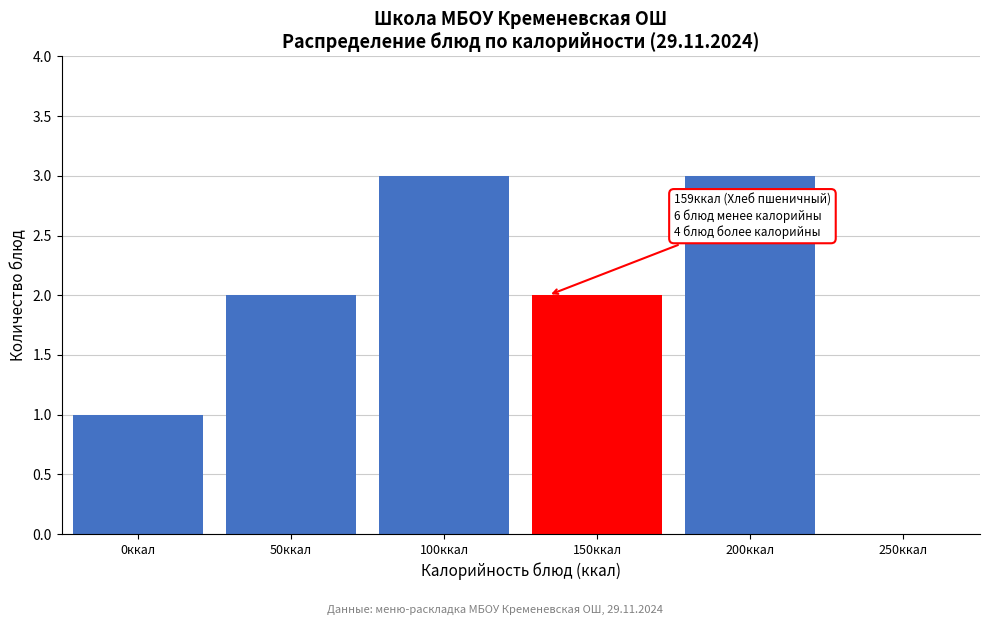

Reading left to right, list all the values displayed in this chart.

0ккал=1	50ккал=2	100ккал=3	150ккал=2	200ккал=3	250ккал=0